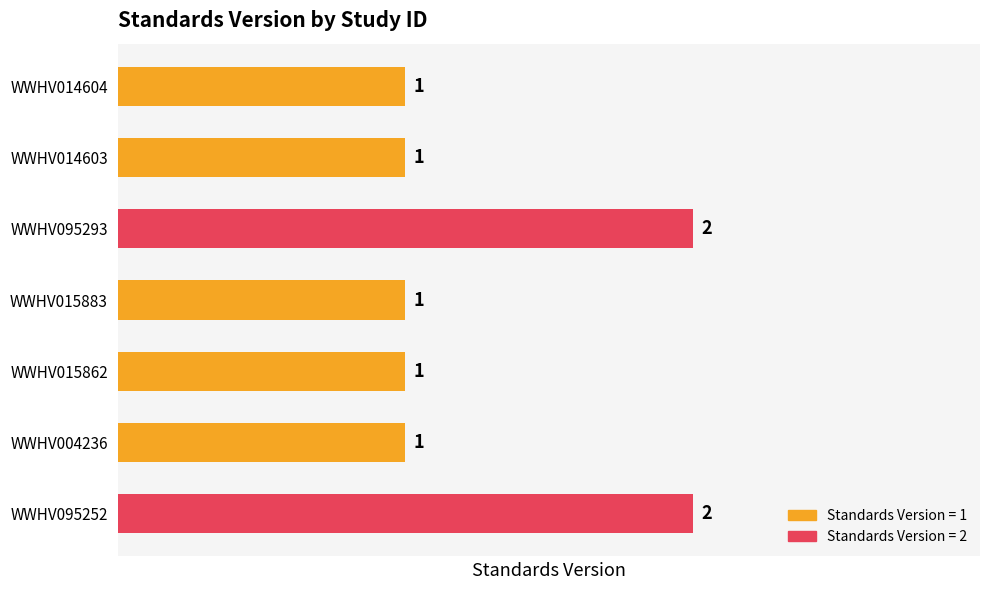

How many values are between 1 and 2?

7